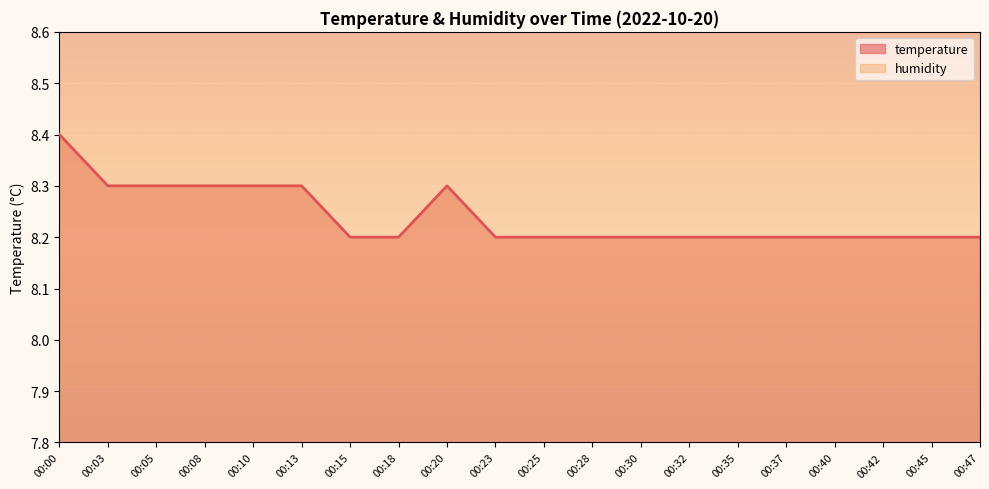

True or false: the data shows 8.2 at 00:45.

True